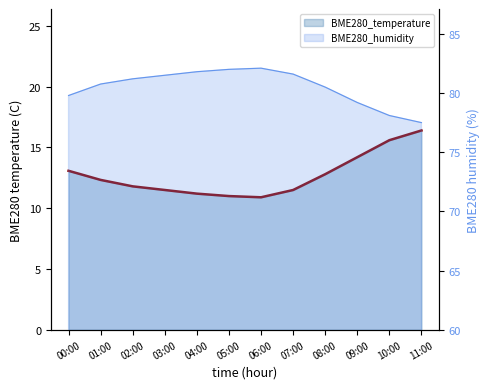

What is the difference between the highest and lowest values at 02:00?

69.4